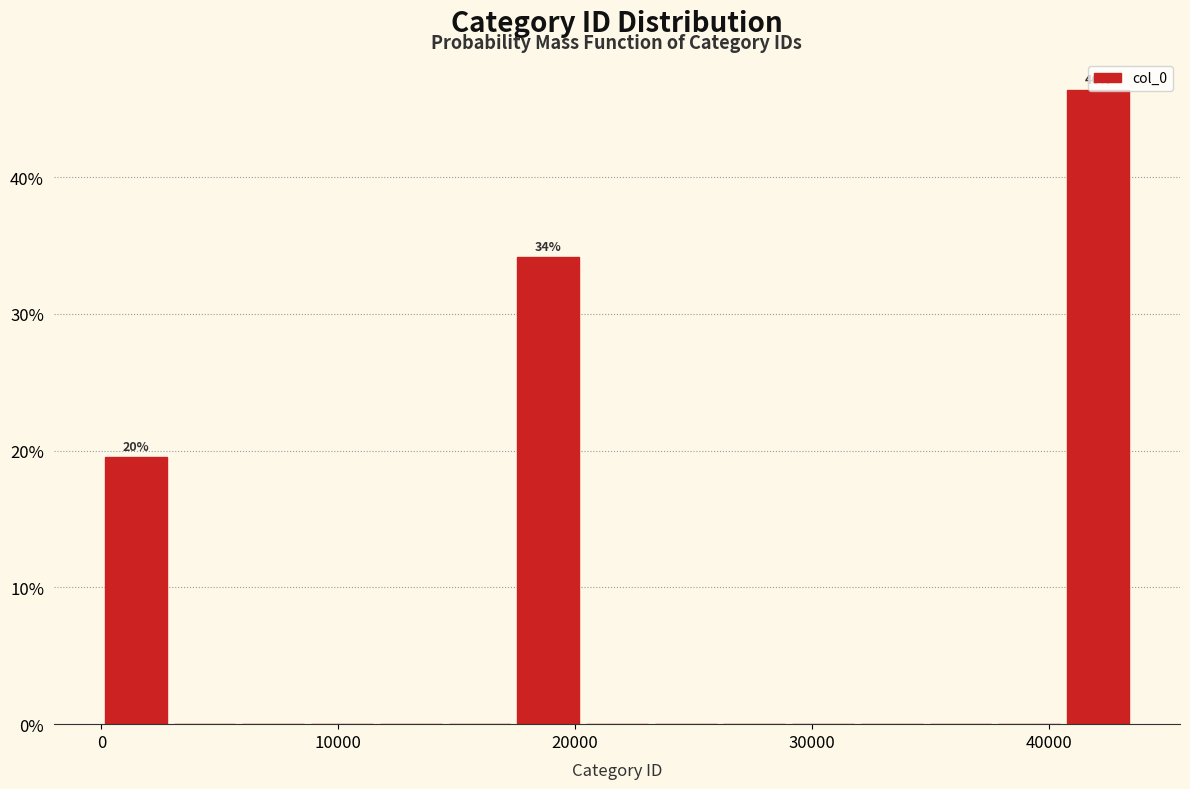

Around what value on the x-axis is the tallest bar? Give the approximate position of its centre, as read against the axis.

42000